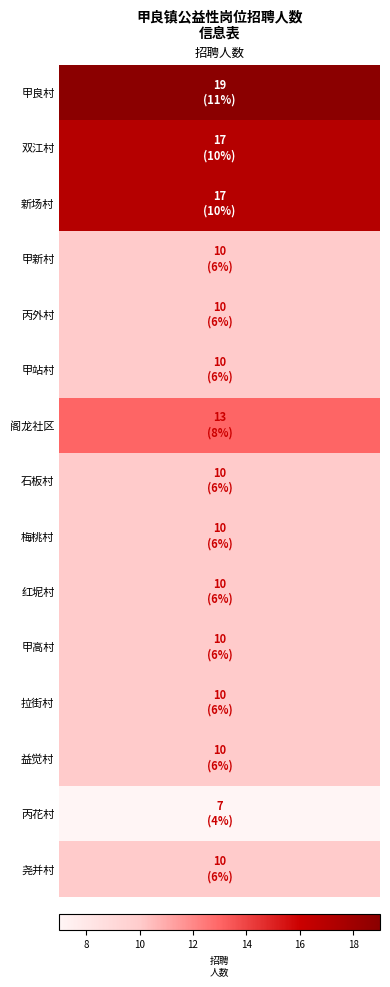

Rank the categories by value from lowest to highest.

丙花村, 甲新村, 丙外村, 甲站村, 石板村, 梅桃村, 红坭村, 甲高村, 拉街村, 益觉村, 尧并村, 阁龙社区, 双江村, 新场村, 甲良村